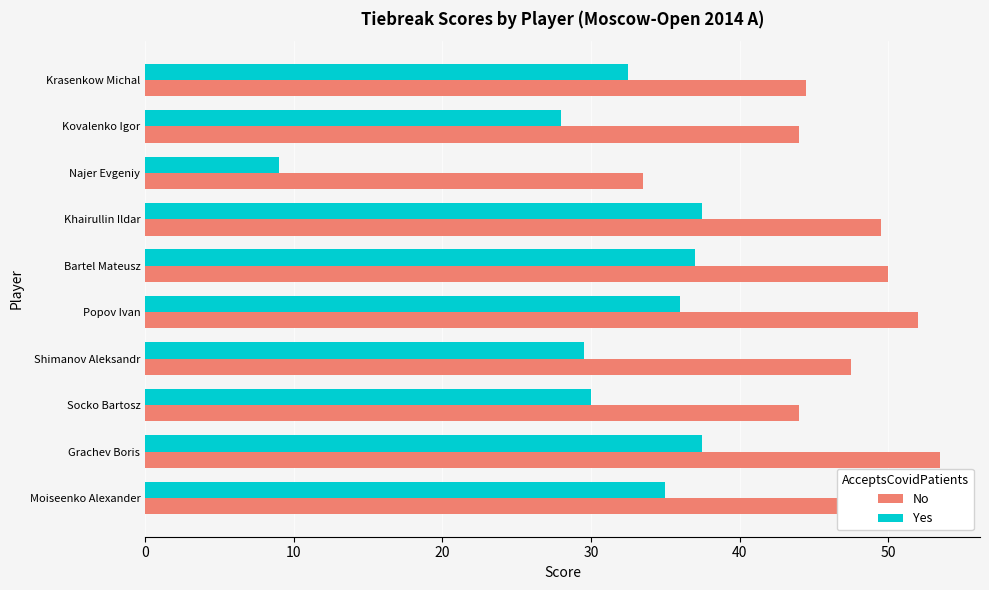

At how many categories does at least one series exceed 47?

6